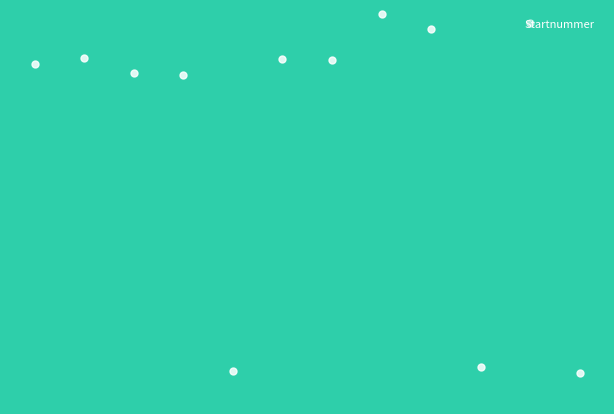

Is this an area chart (filled region under the line)?

Yes